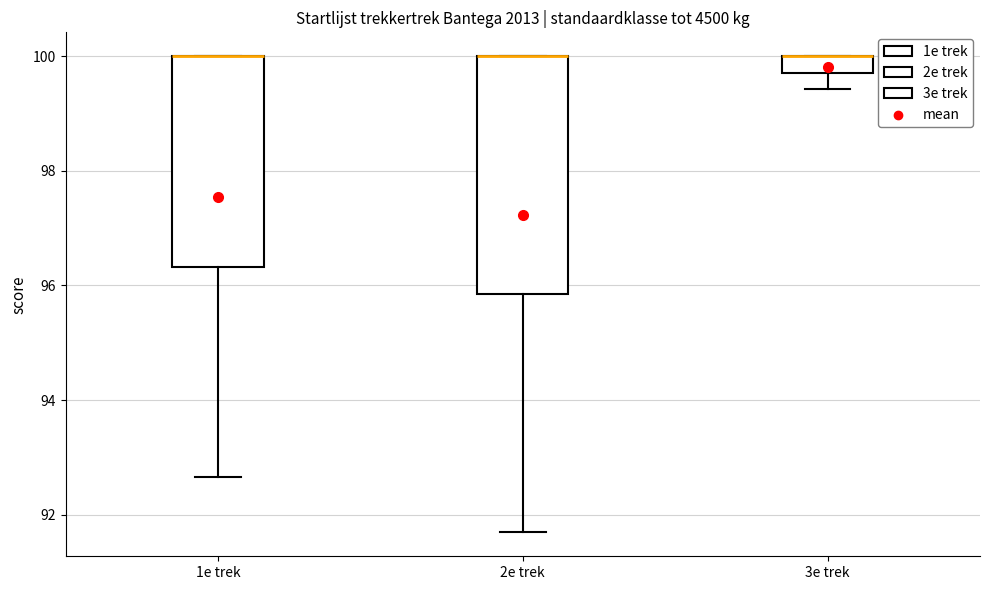

Comparing the boxes themselves (not the whiskers), which one is the tallest?

2e trek